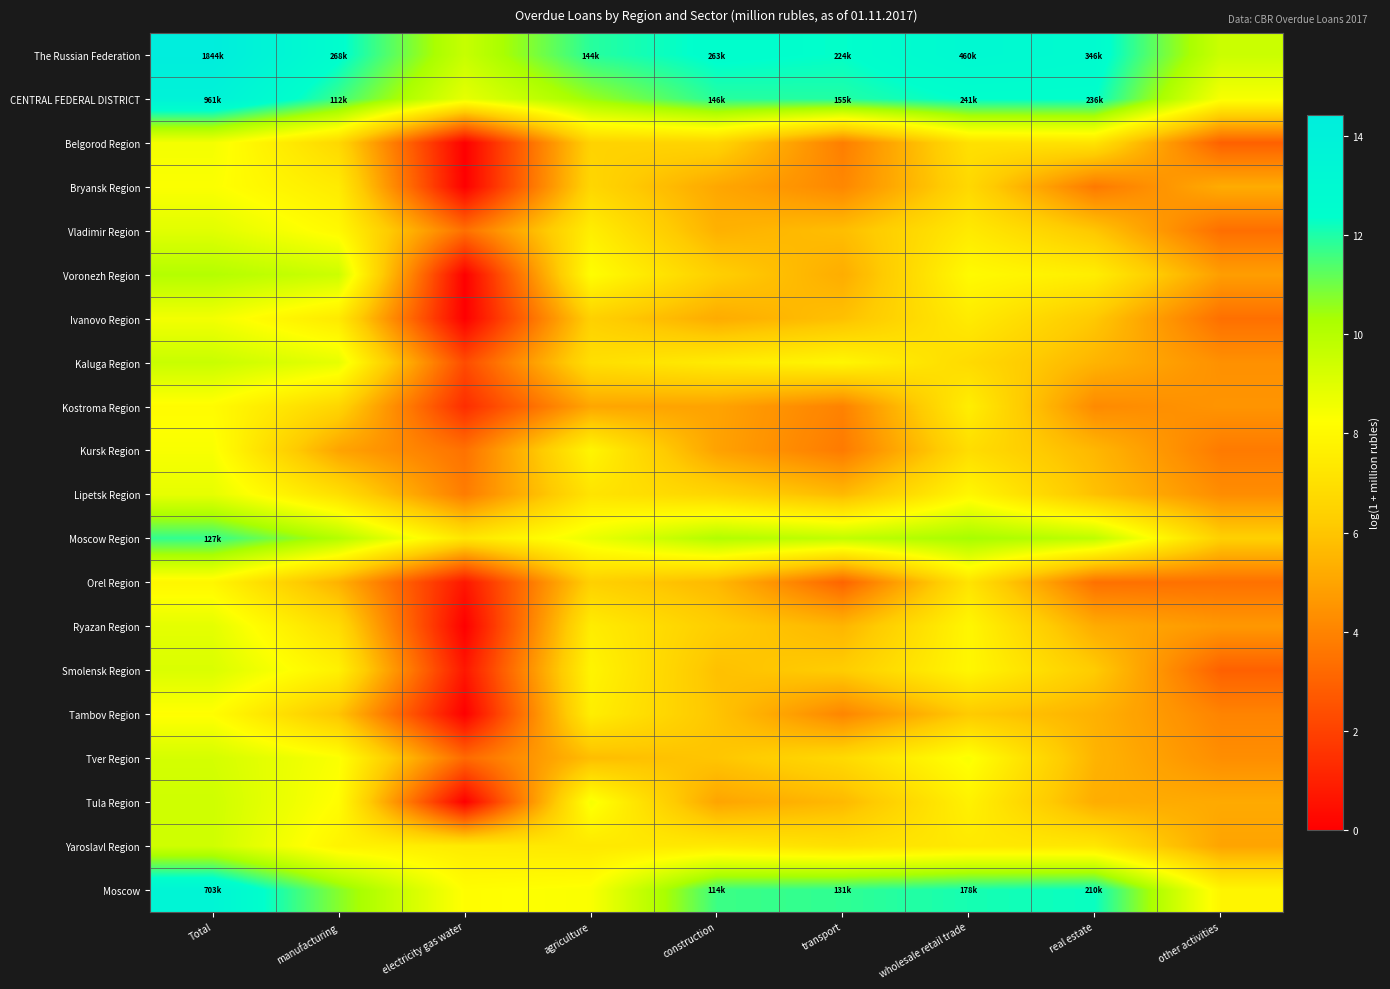

How many data points does each series have?

9